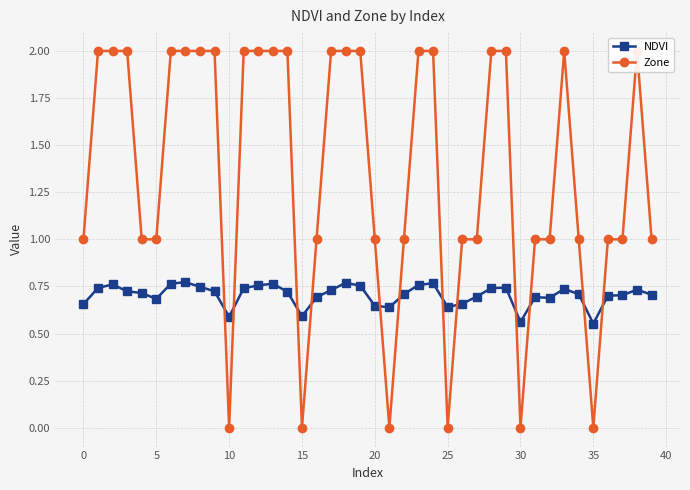

What are all the series names shown in the legend?

NDVI, Zone